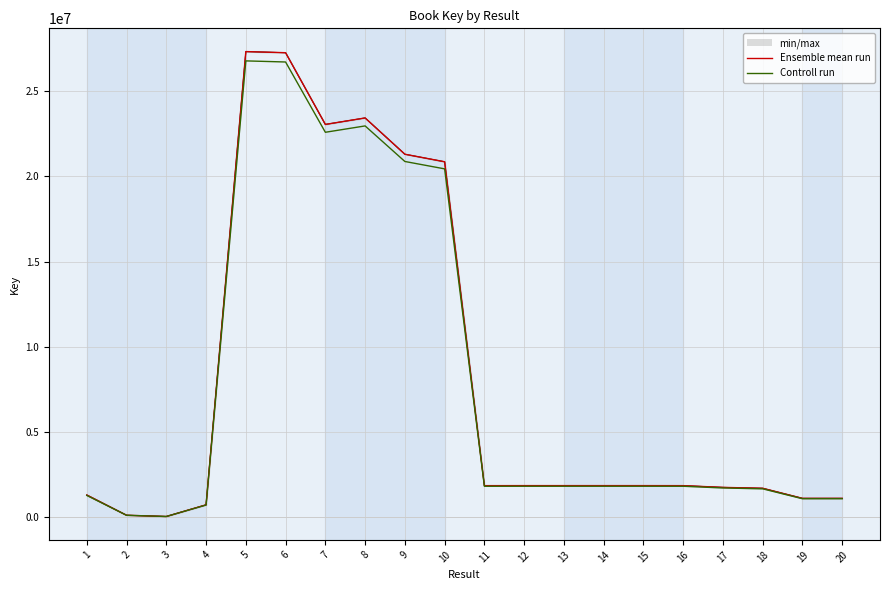

Rank the series by their average value, from lowest to highest.

Controll run, Ensemble mean run